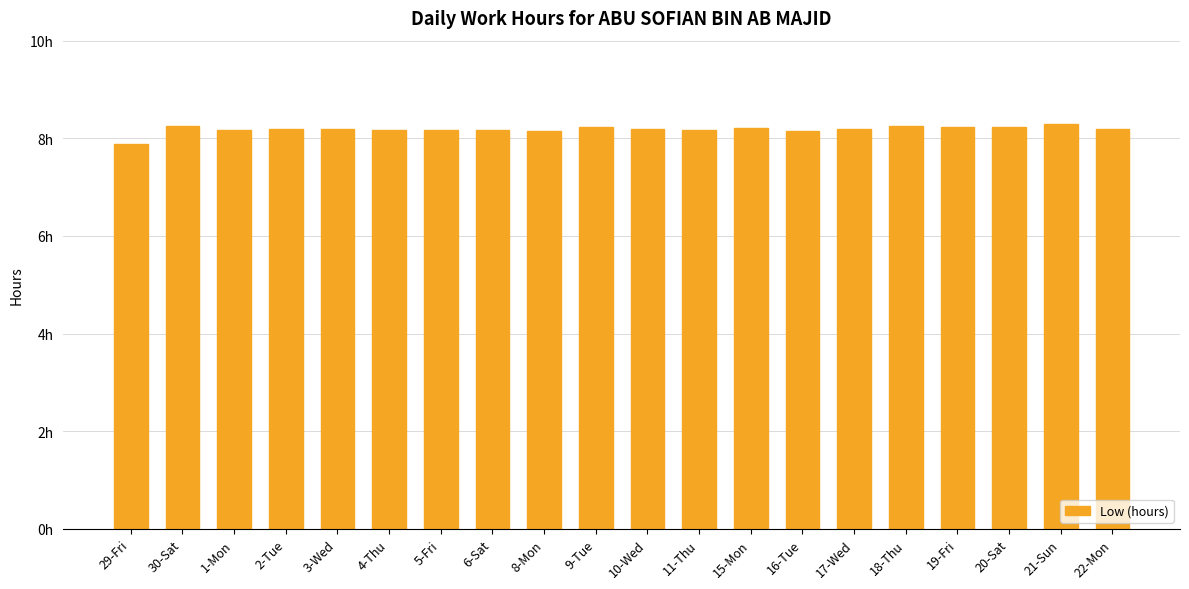

Are the bars horizontal?

No